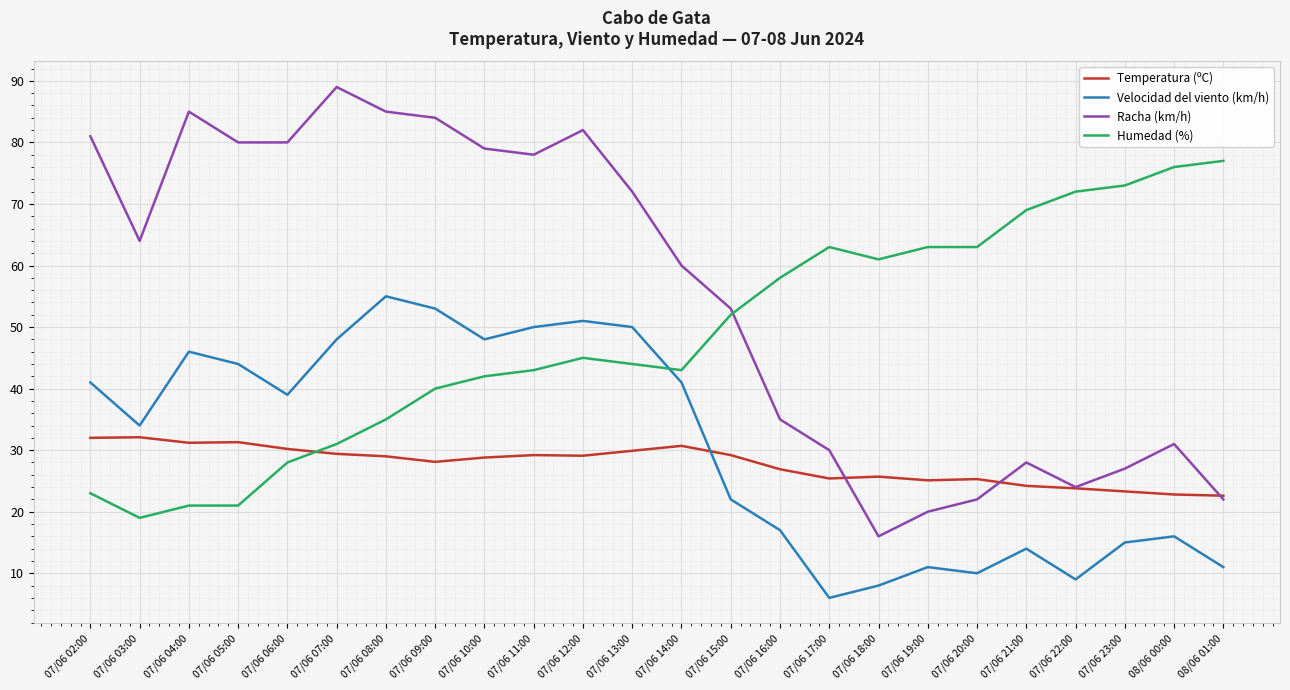

In Temperatura (ºC), how many points are higher than both neighbors (excluding endpoints)?

6